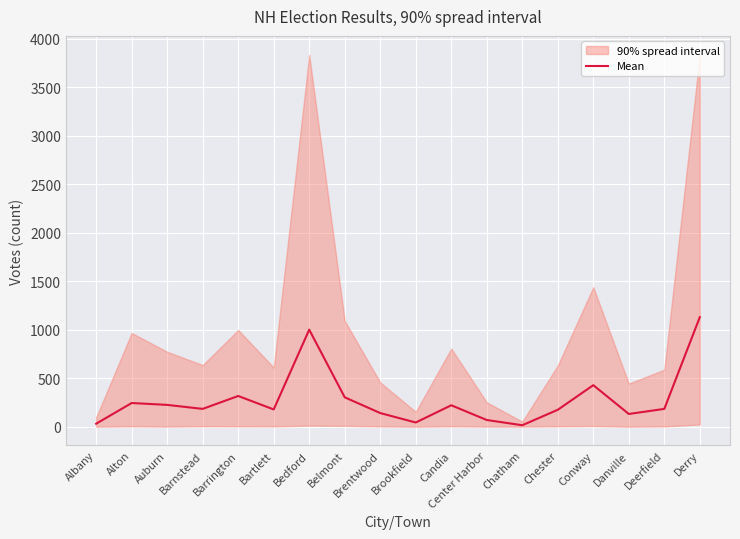

Rank the categories by value from highest to lowest.

Derry, Bedford, Conway, Barrington, Belmont, Alton, Auburn, Candia, Barnstead, Deerfield, Bartlett, Chester, Brentwood, Danville, Center Harbor, Brookfield, Albany, Chatham